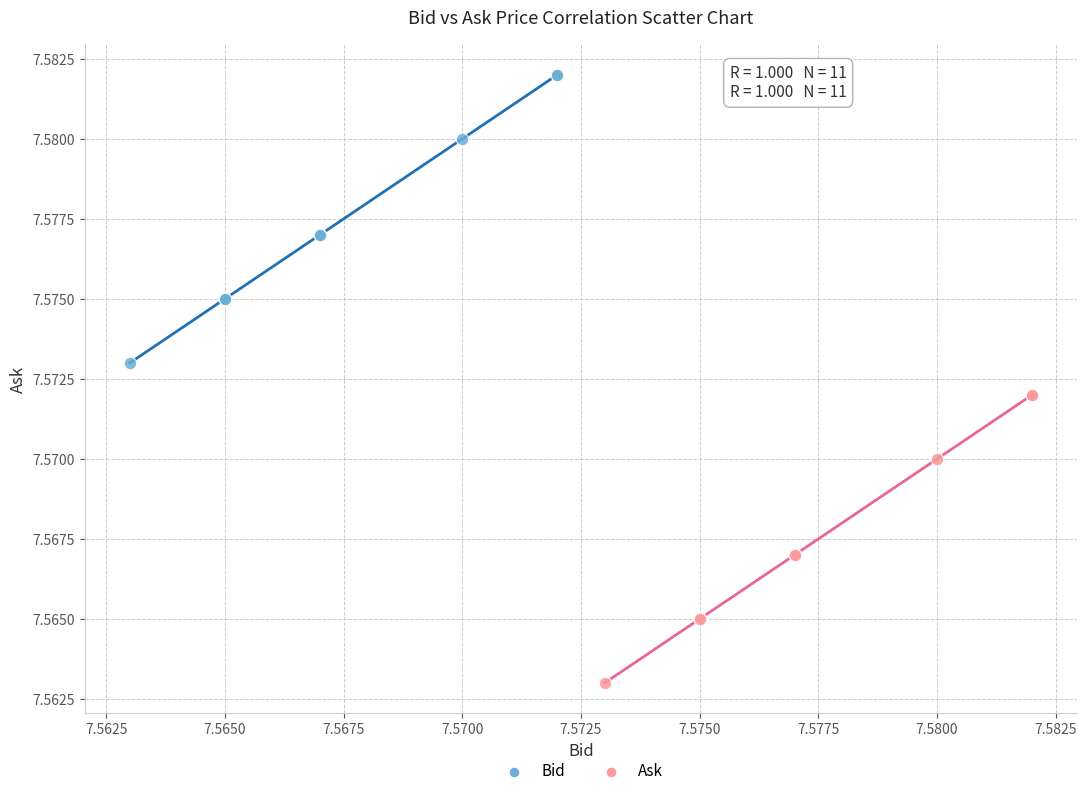

Which series contains the lowest Y value?

Ask